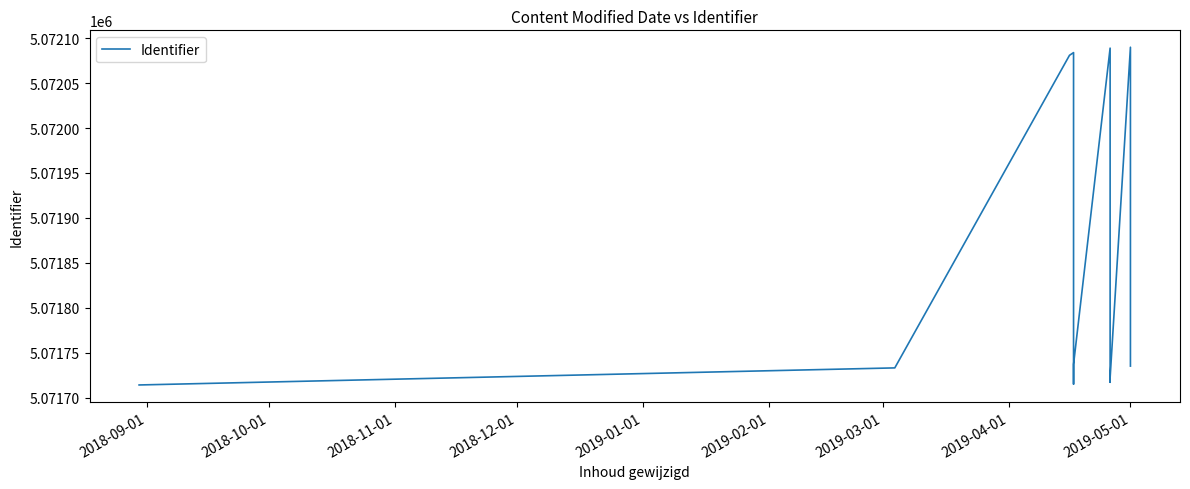

Reading right to left, list all the values displayed in this chart.

5071735	5072090	5071722	5071729	5071717	5072089	5071737	5071727	5071715	5072084	5072081	5071733	5071714